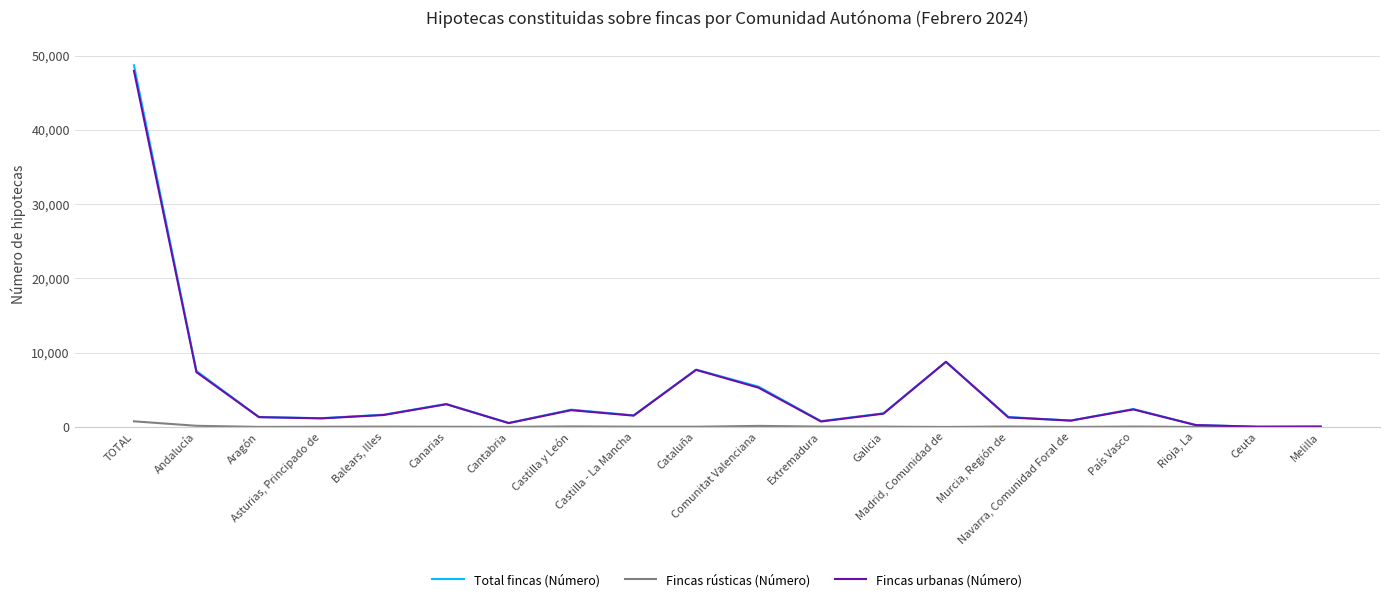

In Fincas rústicas (Número), how many points are higher than both neighbors (excluding endpoints)?

5